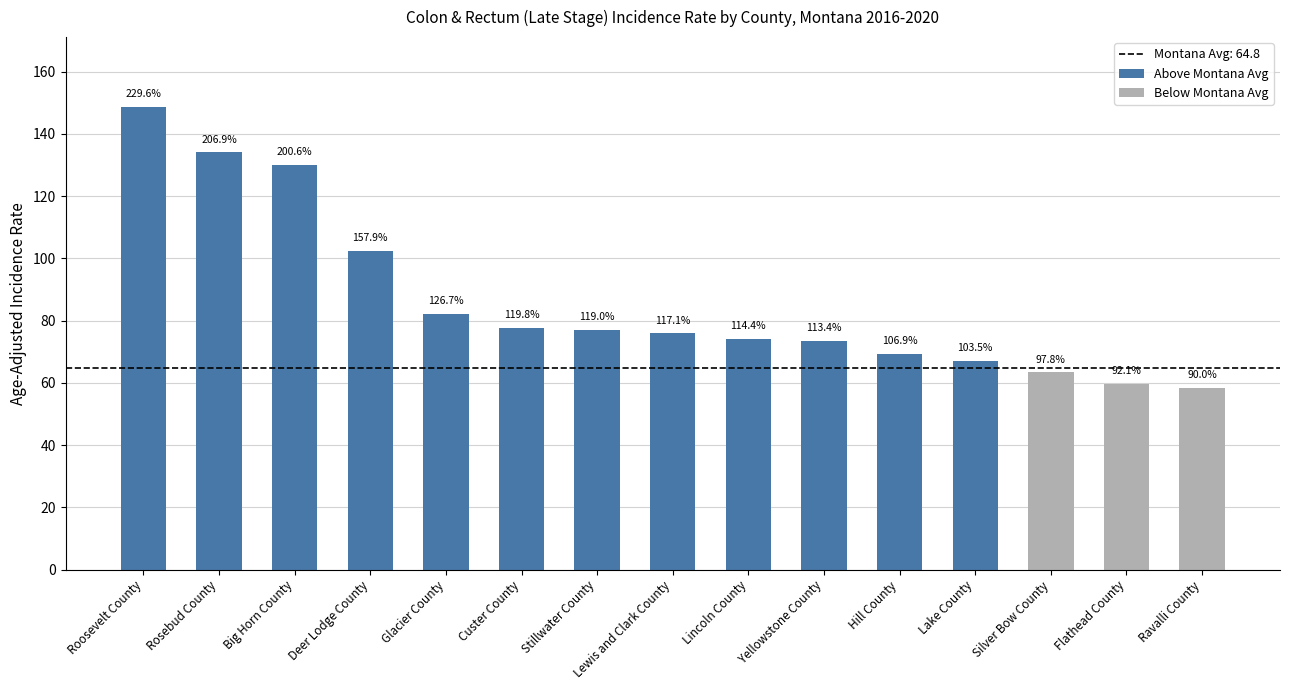

List the labels in order of value, smallest first.

Ravalli County, Flathead County, Silver Bow County, Lake County, Hill County, Yellowstone County, Lincoln County, Lewis and Clark County, Stillwater County, Custer County, Glacier County, Deer Lodge County, Big Horn County, Rosebud County, Roosevelt County